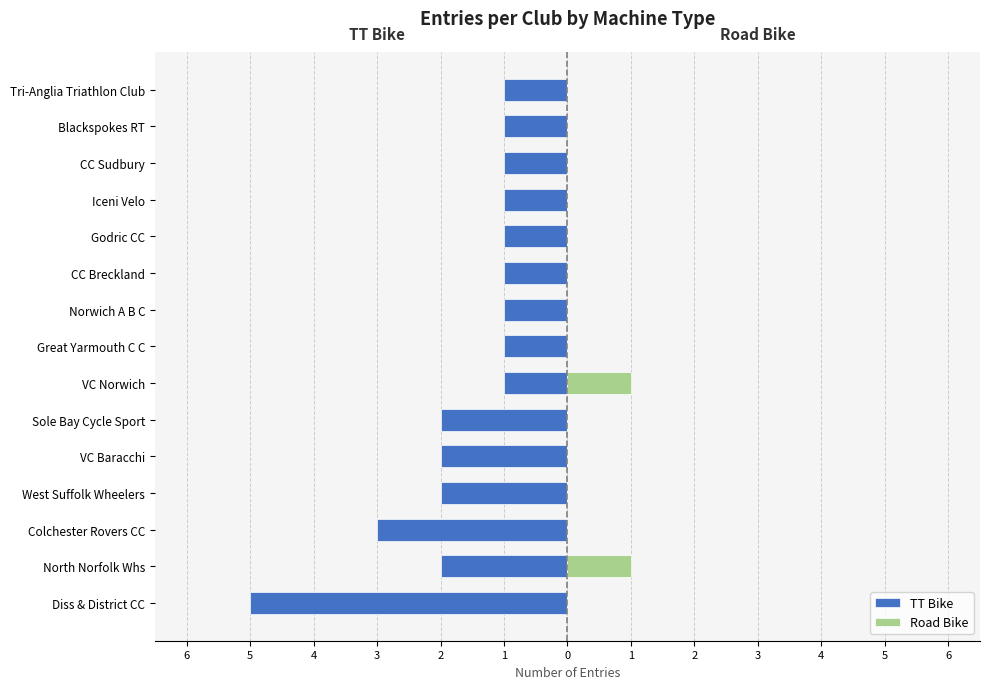

How many values in the Road Bike series exceed 0?

2